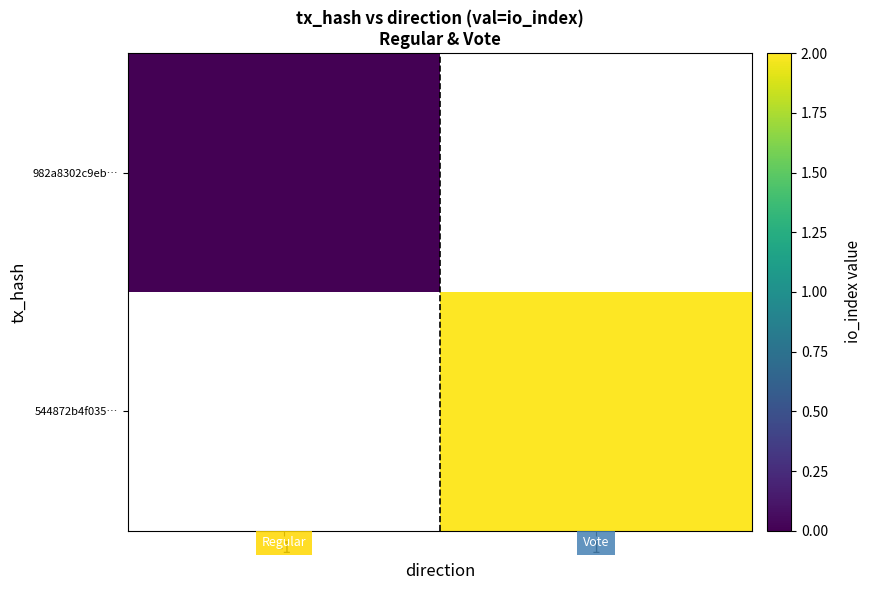

Rank the series at 1 from lowest to highest value.

982a8302c9eb…, 544872b4f035…